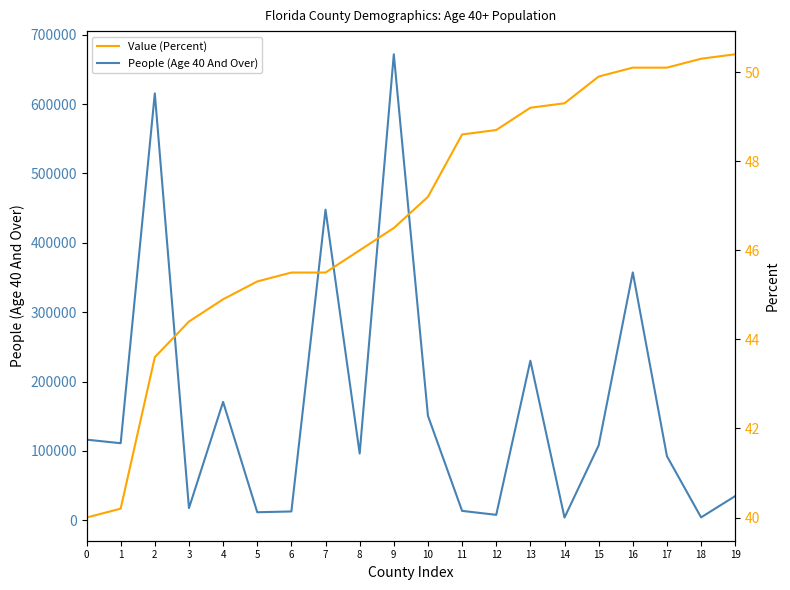

Which label corresponds to the largest value in the chart?

9